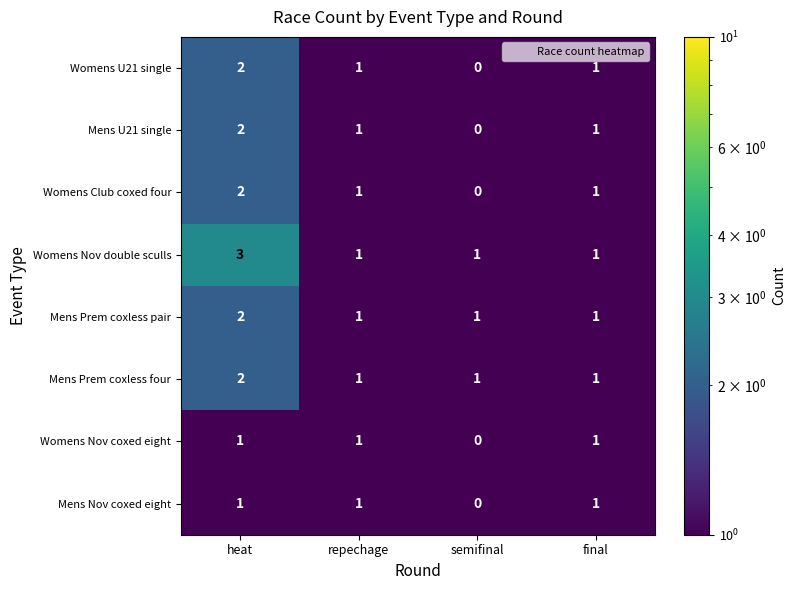

Between heat and final, which series saw the biggest shift?

Womens Nov double sculls